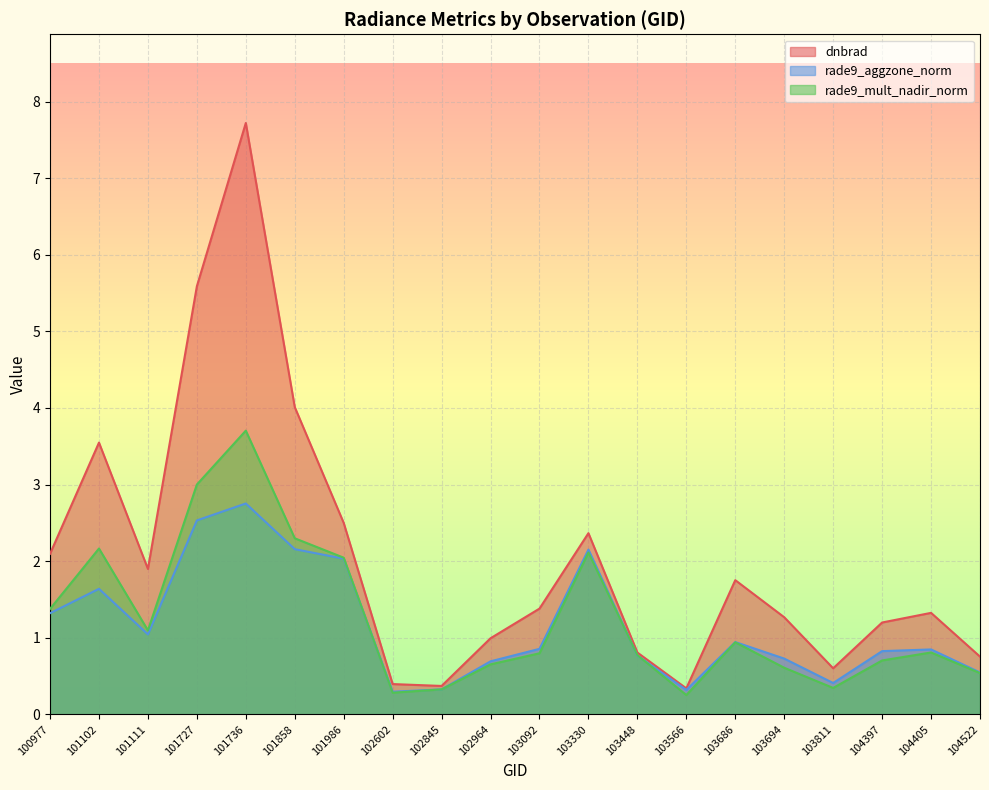

What is the sum of the dnbrad values at 104522 and 101111?

2.7